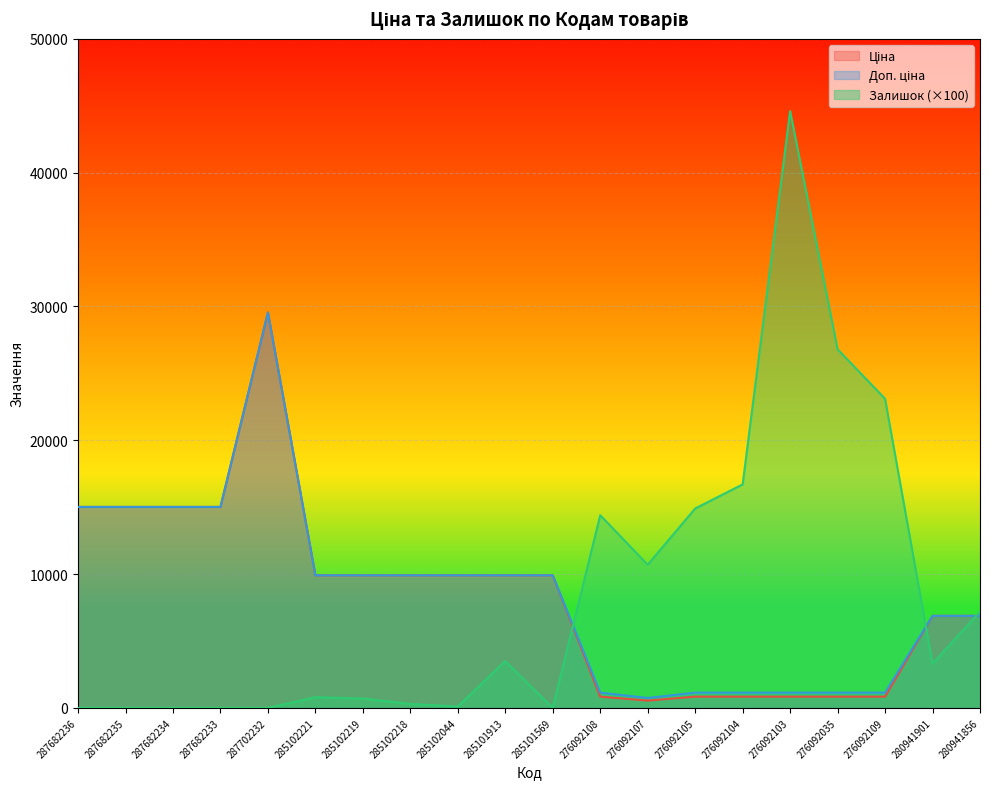

Which has a higher value, 276092107 or 276092035?

276092035